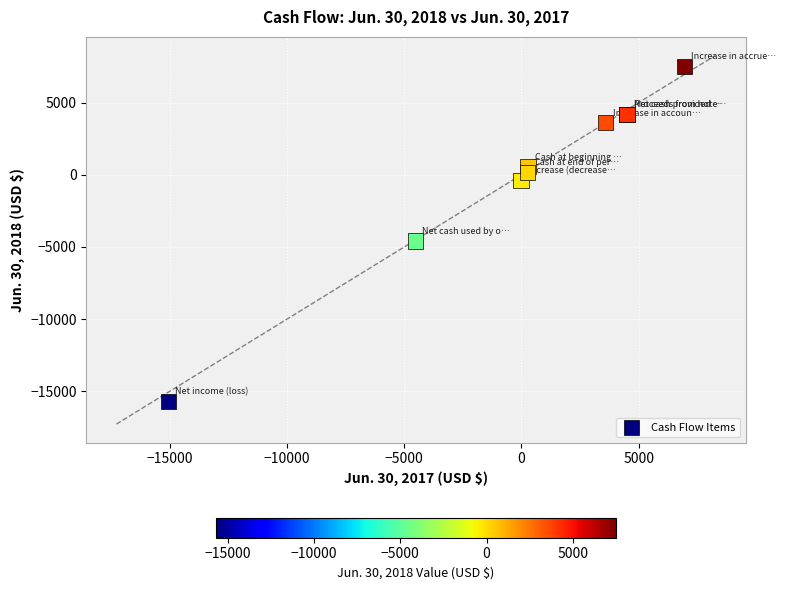

What Y value in the scatter plot is closest to -4092?

-4585